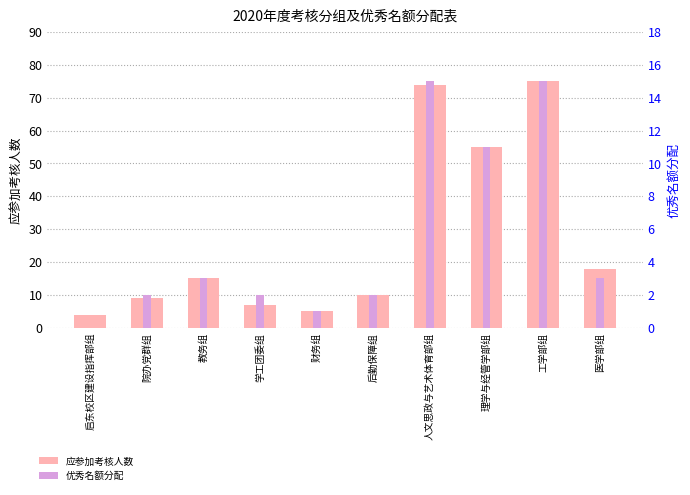

List the series in order of their overall mean, lowest first.

优秀名额分配, 应参加考核人数